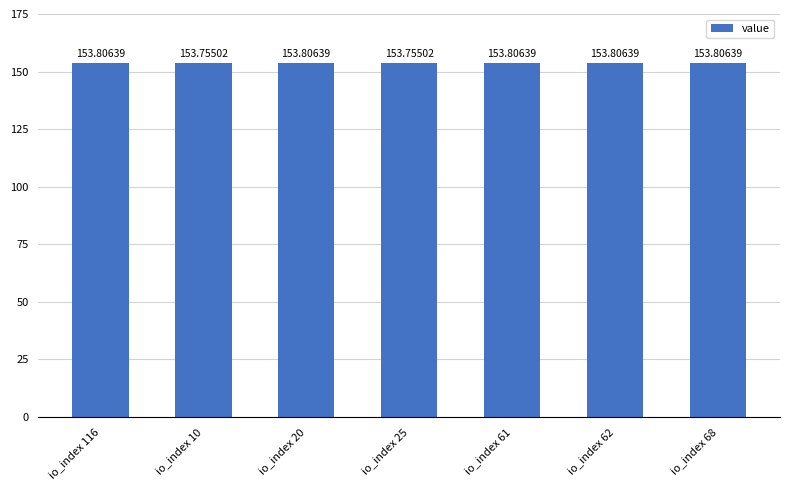

What is the sum of the values at io_index 25 and io_index 116?

307.6